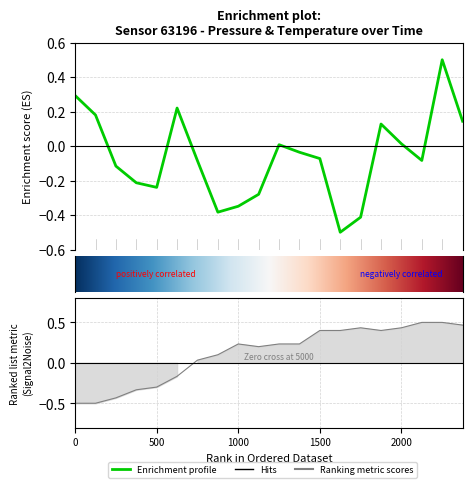

What is the label of the 7th point from the right?

13